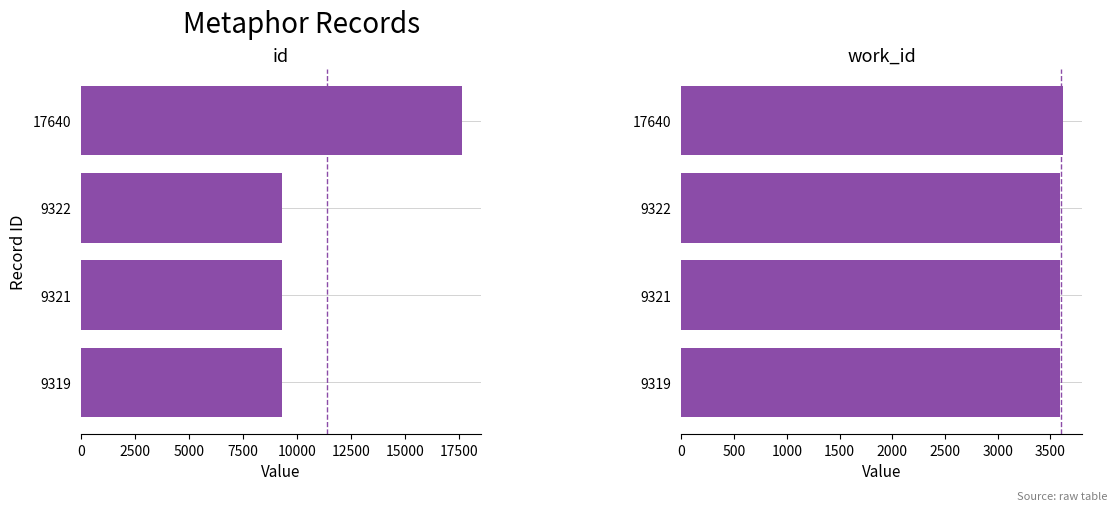

Reading right to left, extract all data points from this chart.

id: 17640	9322	9321	9319
work_id: 3617	3596	3596	3596